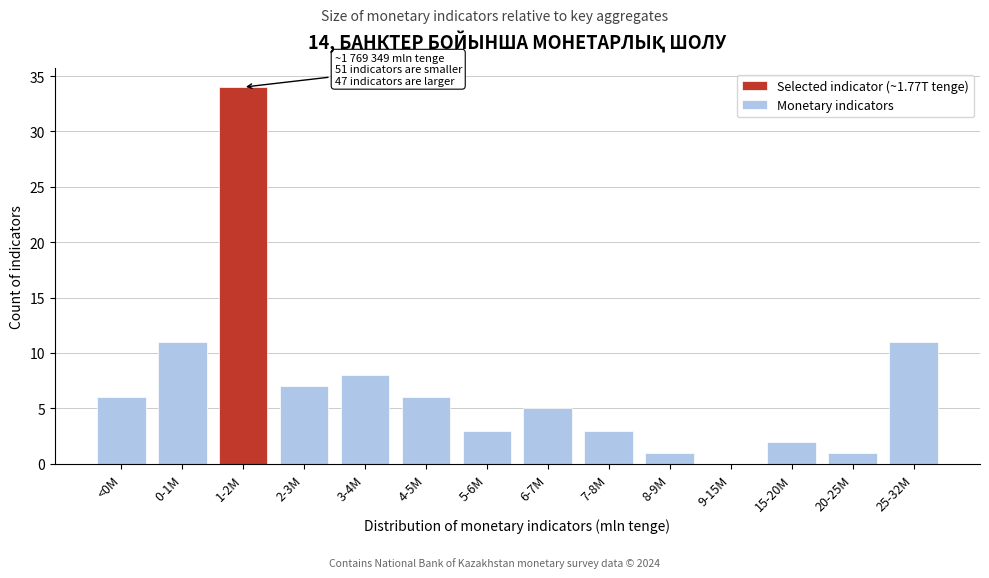

Reading right to left, list all the values displayed in this chart.

25-32M=11	20-25M=1	15-20M=2	9-15M=0	8-9M=1	7-8M=3	6-7M=5	5-6M=3	4-5M=6	3-4M=8	2-3M=7	1-2M=34	0-1M=11	<0M=6